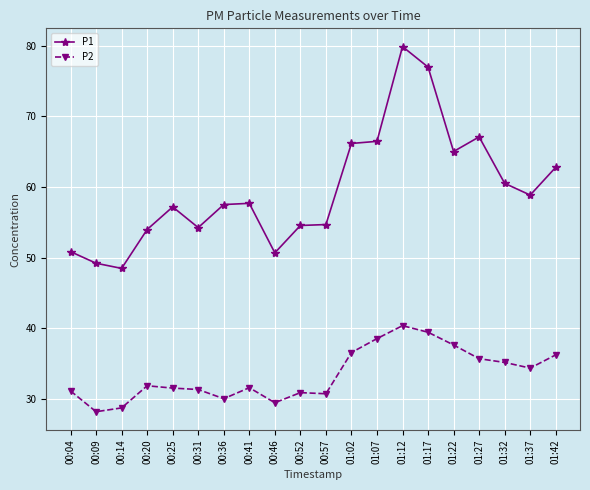

True or false: P1 has more than 0 points higher than both neighbors.

True